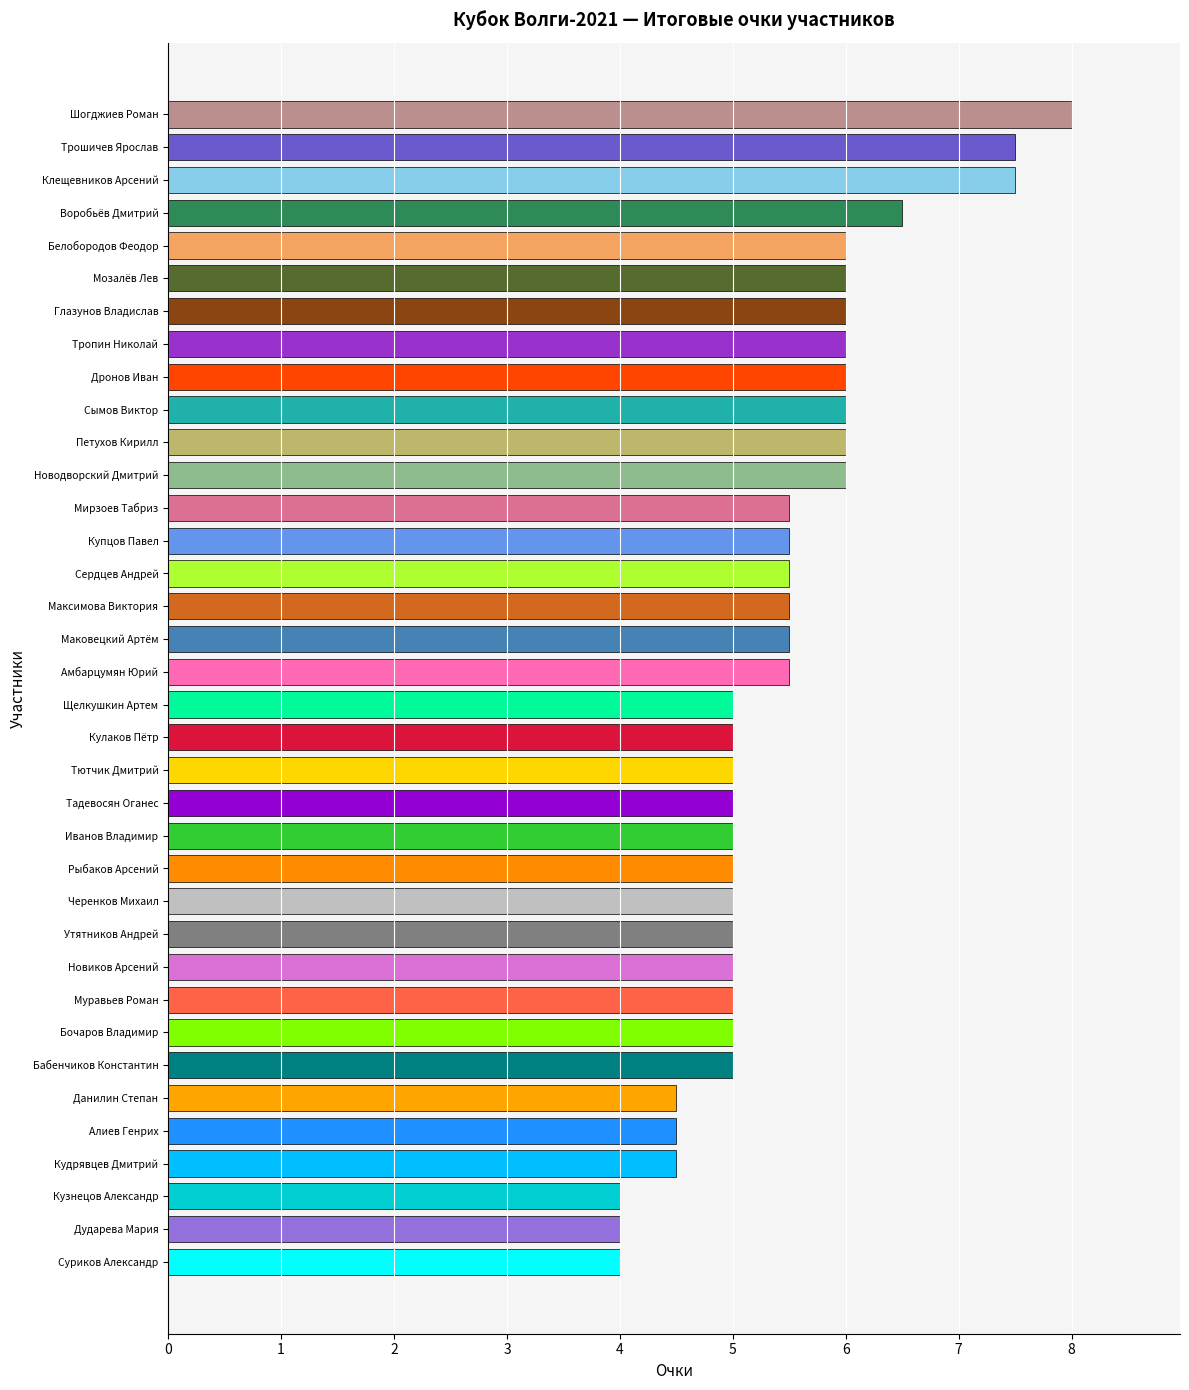

What is the average value?

5.4